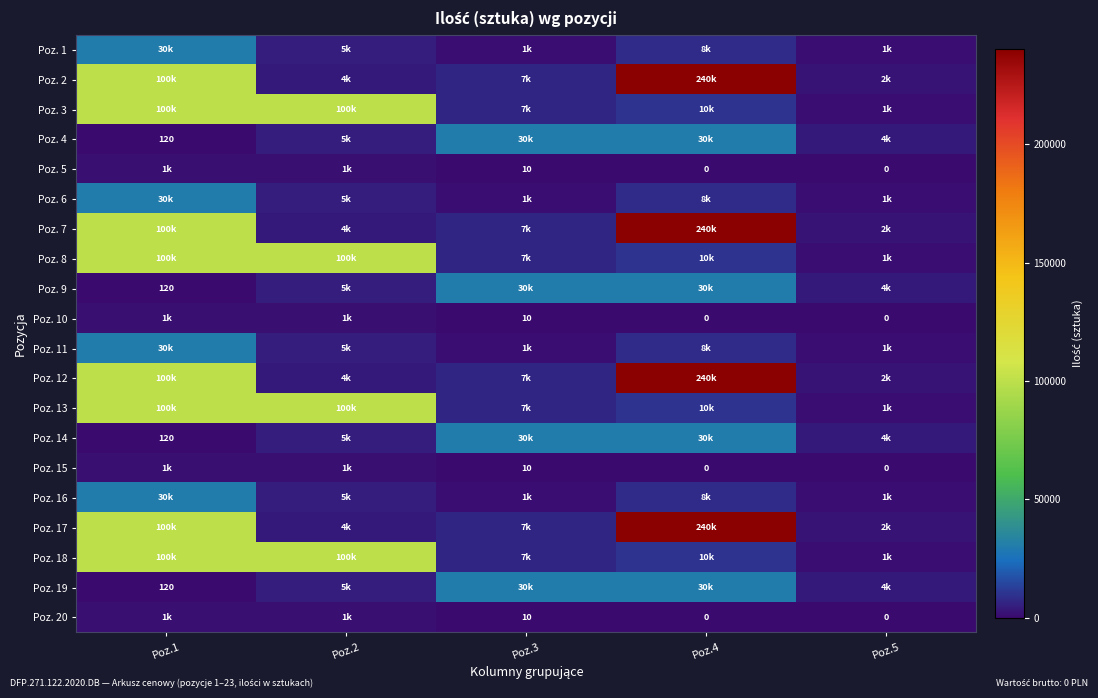

True or false: Poz. 1 has a value of 3209 at Poz.4.

False